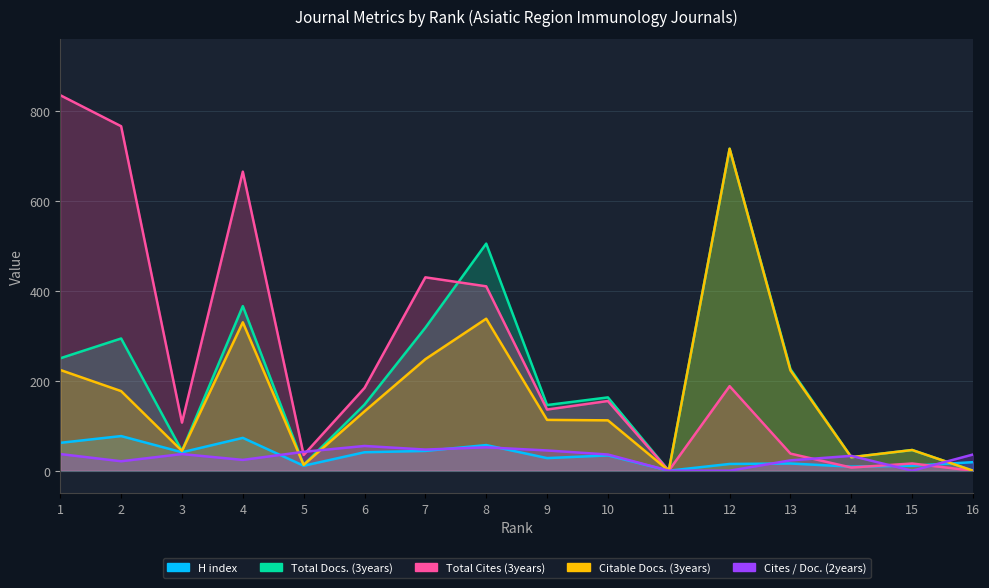

Where is the first local maximum for Citable Docs. (3years)?

4